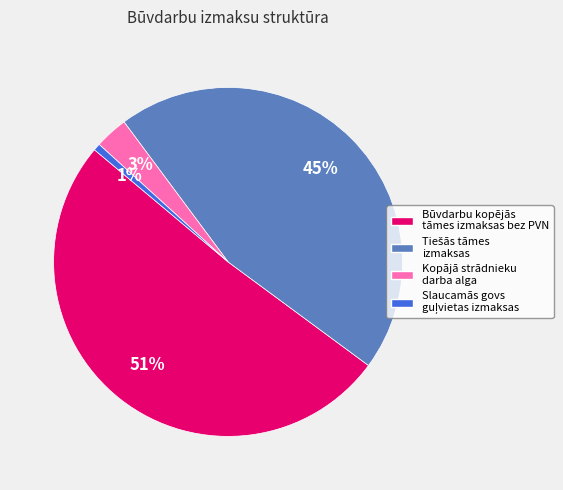

To the nearest percent, what portion does Kopājā strādnieku darba alga represent?

3%